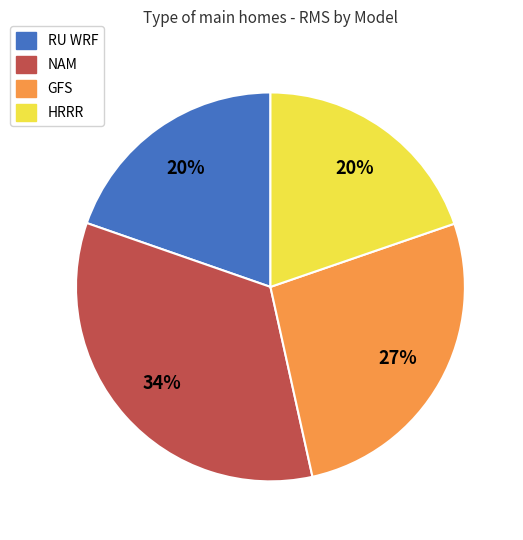

Does RU WRF represent more than half of the total?

No